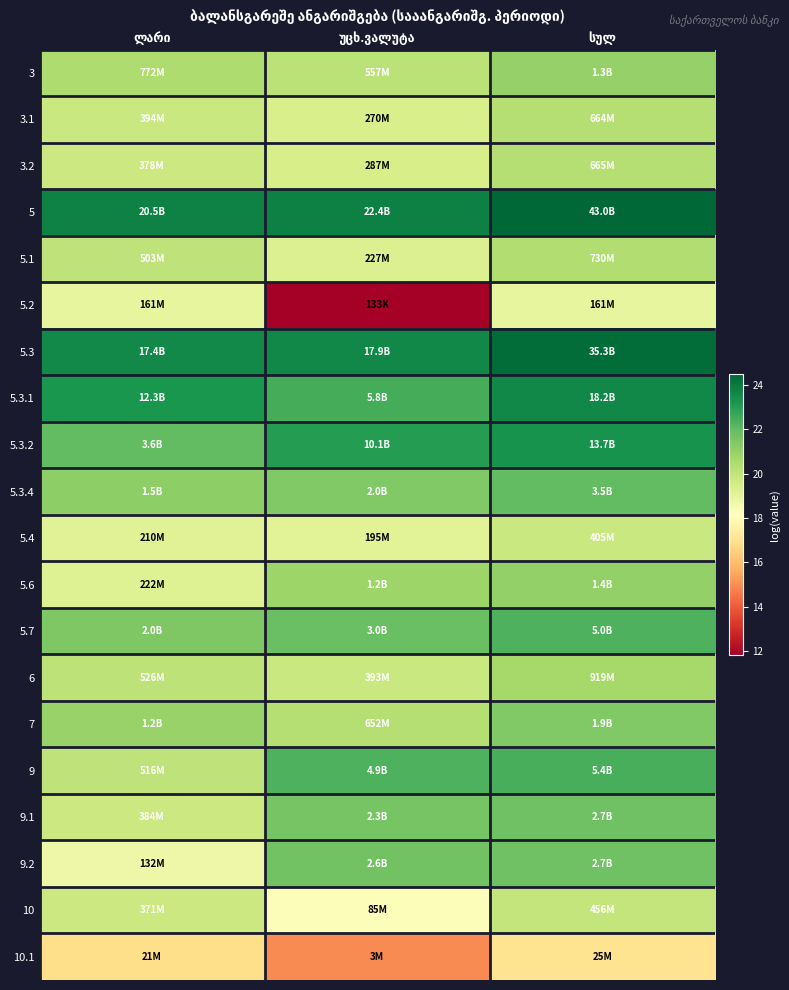

How many data points does each series have?

3